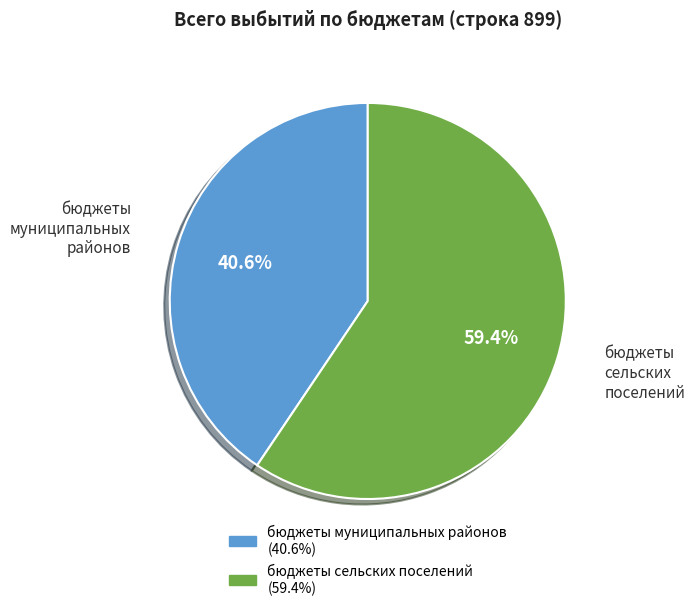

To the nearest percent, what is the difference between the бюджеты сельских поселений and бюджеты муниципальных районов slice percentages?

19%